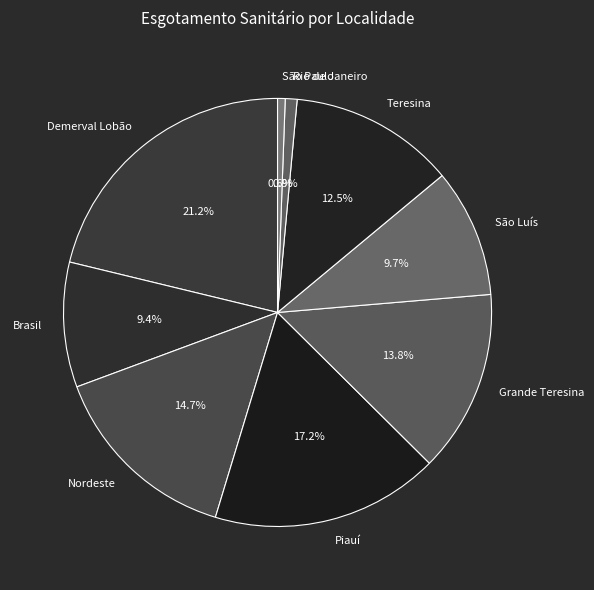

Count the number of slices in the pie.

9